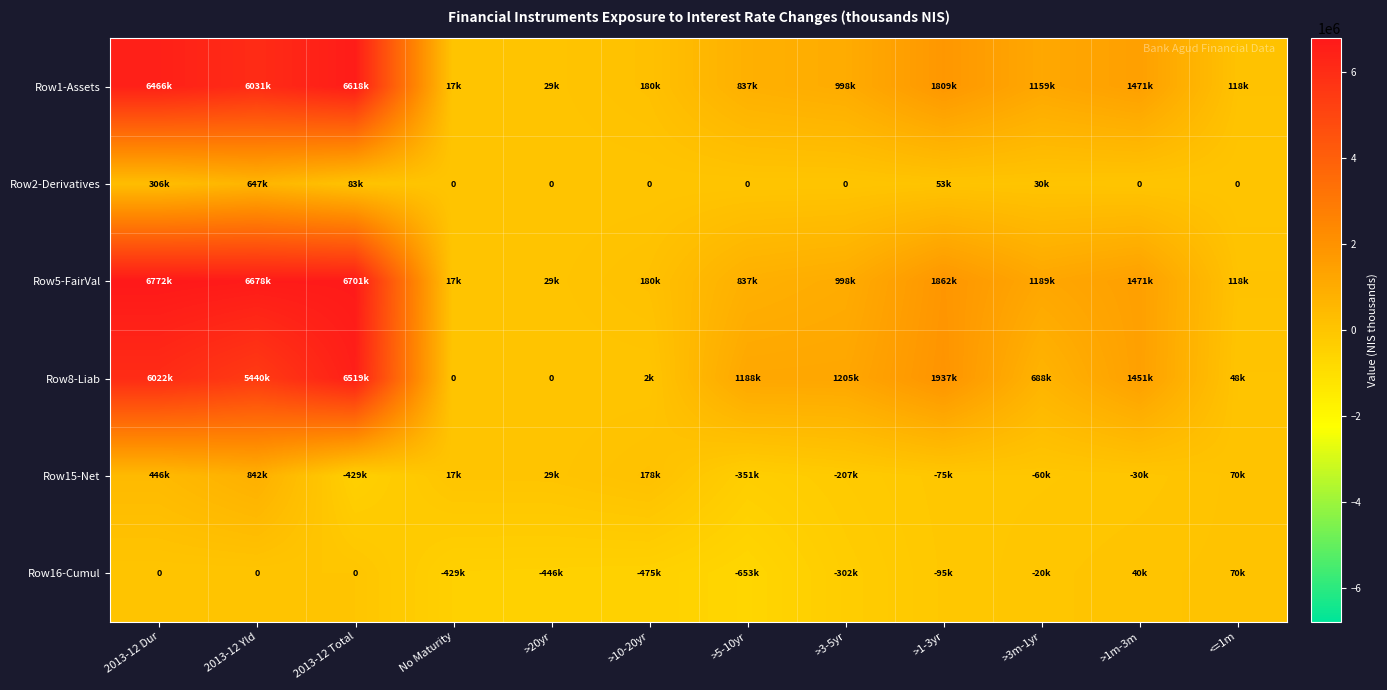

How many data points in Row1-Assets are less than 1159000?

6